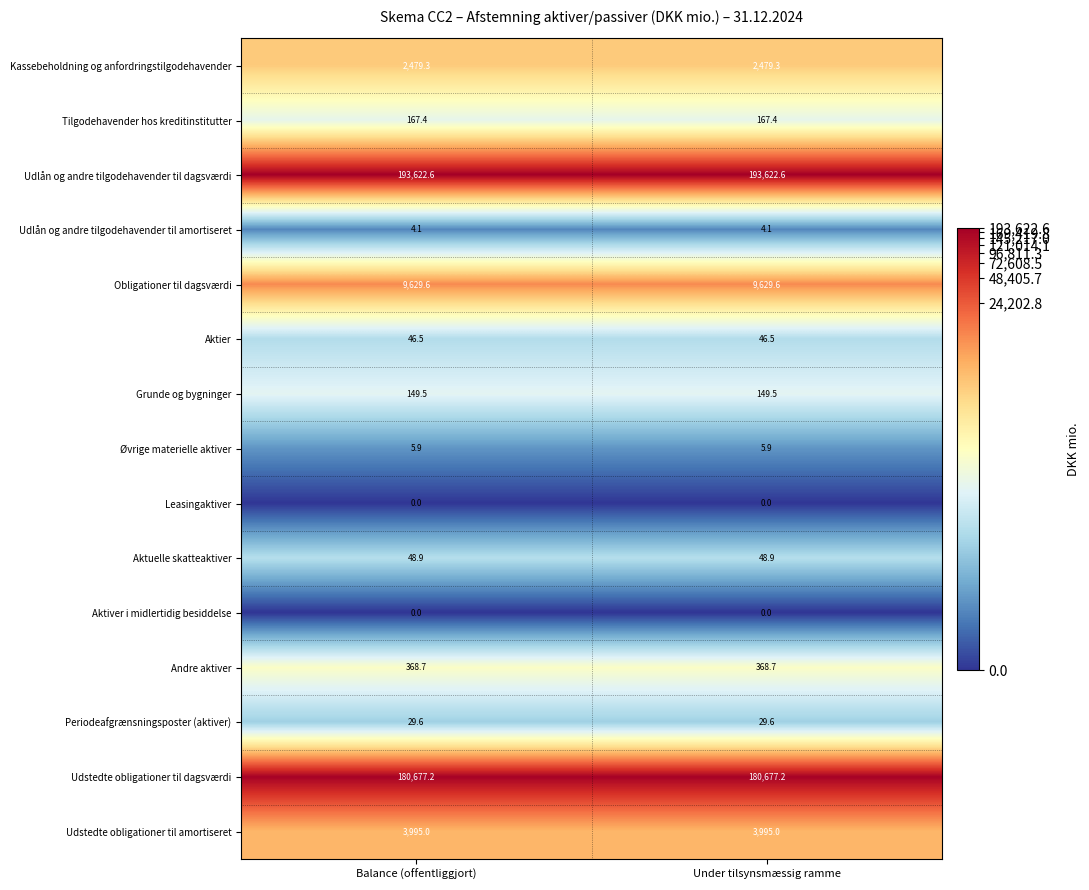

Is the value of Udstedte obligationer til amortiseret at Balance (offentliggjort) greater than the value of Andre aktiver at Under tilsynsmæssig ramme?

Yes